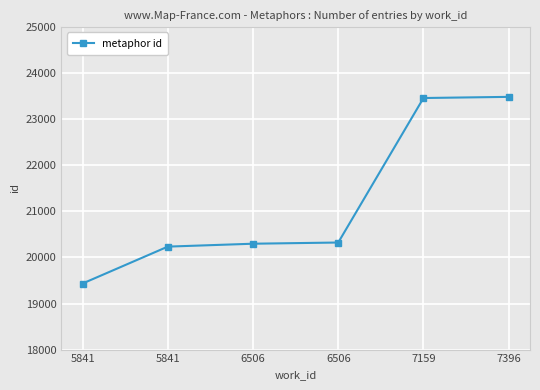

What is the ratio of the value at 5841 to the value at 6506?

1.0